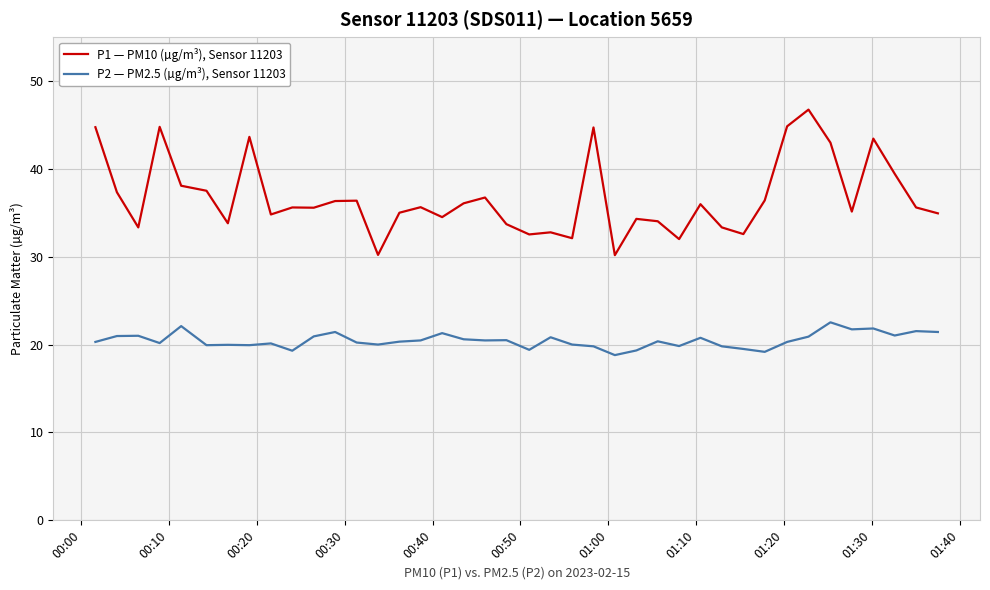

Which series has the largest total across all categories?

P1 — PM10 (µg/m³), Sensor 11203